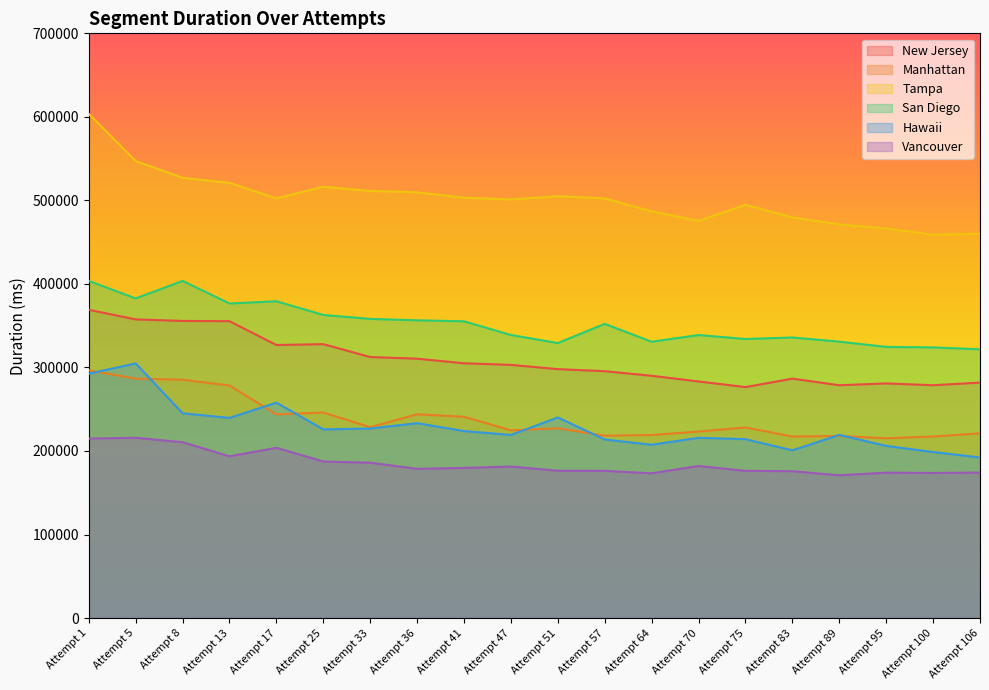

How many interior local peaks does the New Jersey series have?

3